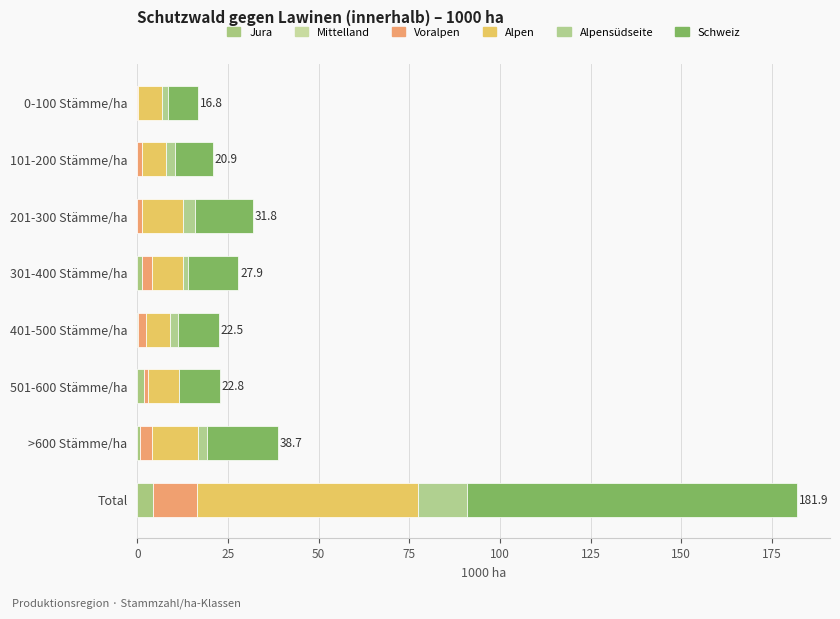

How many data points does each series have?

8